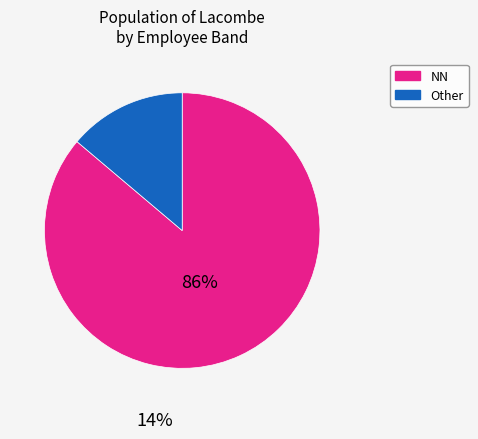

Is there any slice that represents more than half of the pie?

Yes